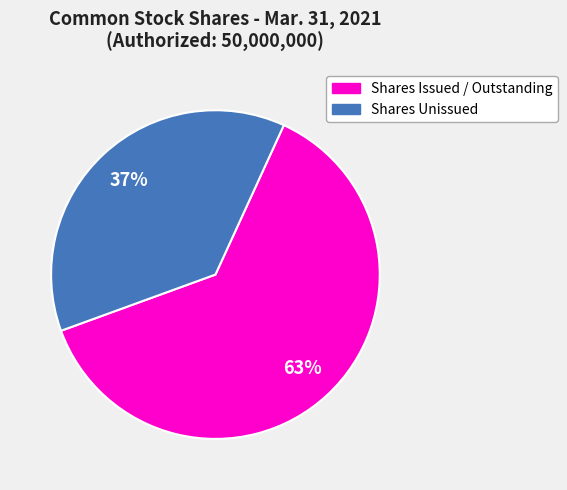

To the nearest percent, what is the average slice percentage?

50%